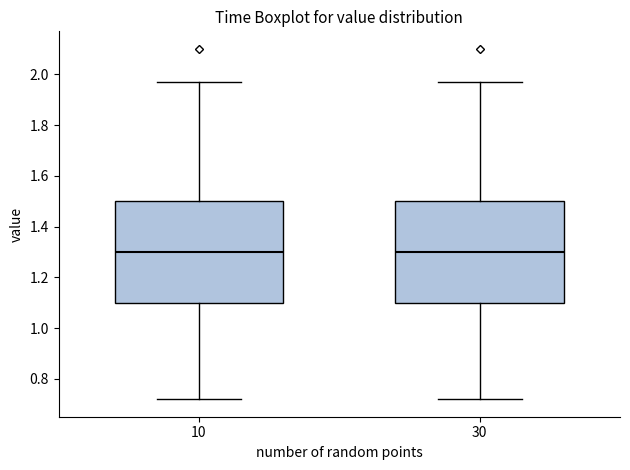

Reading left to right, read every box against the y-axis: the position of its median line, the range the box covers, and the ends of its whiskers. The values are not printed on the chart, so give them approximately, as read against the axis.

10: median 1.30, box 1.10 to 1.50, whiskers 0.72 to 1.98
30: median 1.30, box 1.10 to 1.50, whiskers 0.72 to 1.98